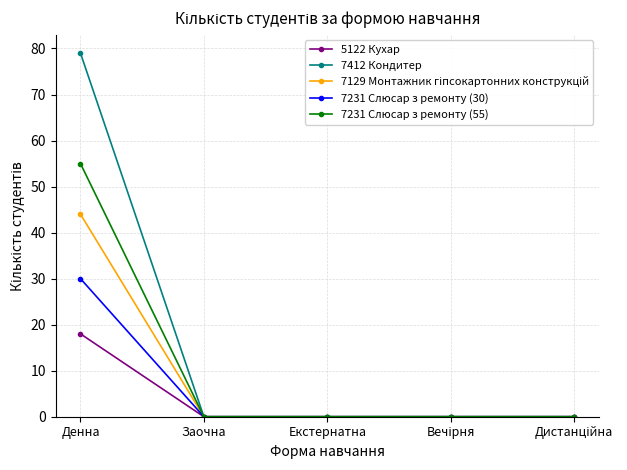

What is the highest value of the 7231 Слюсар з ремонту (30) series?

30